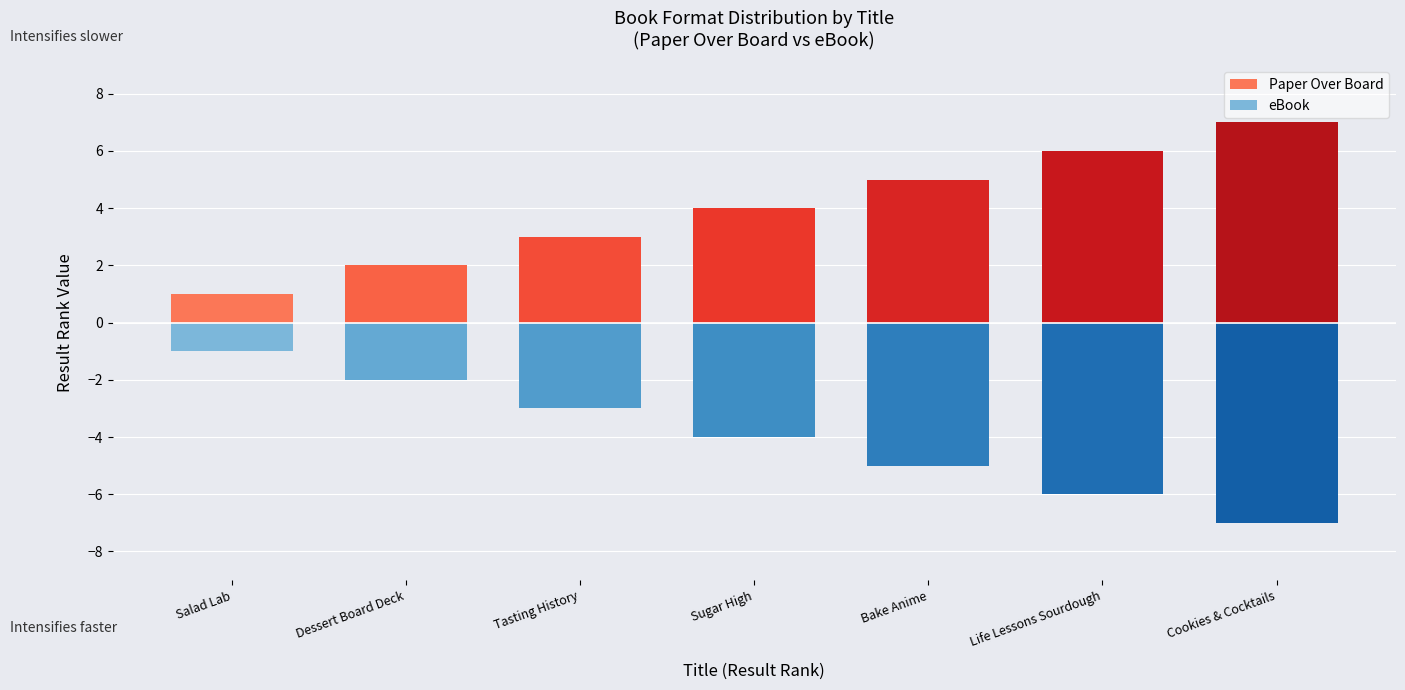

What is the sum of the Paper Over Board values at Sugar High and Salad Lab?

5